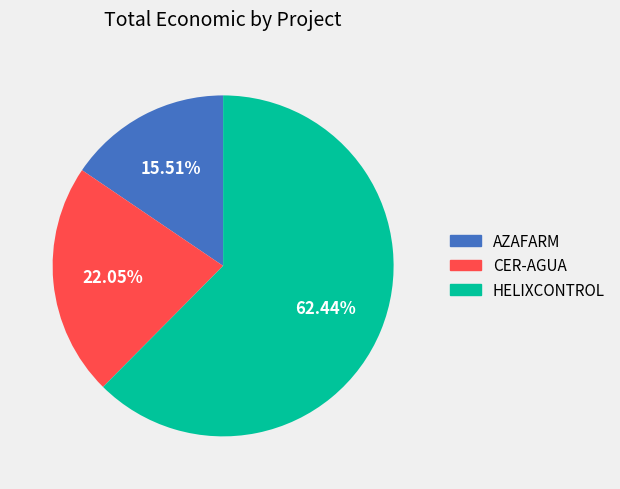

Which slice is the largest?

HELIXCONTROL